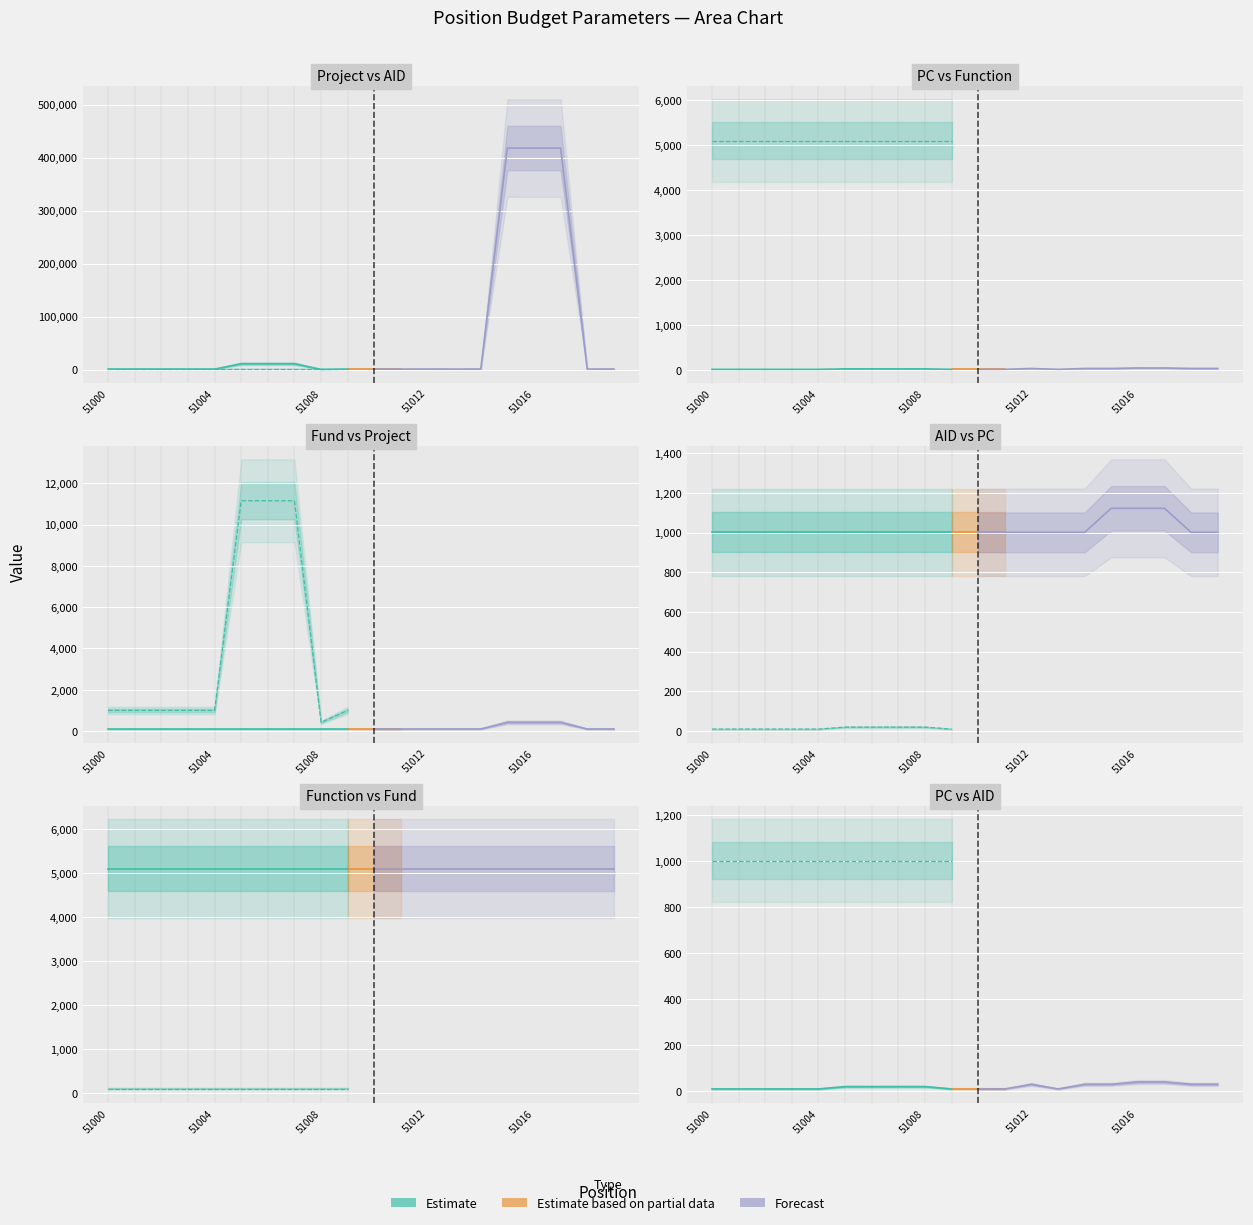

How many times do Function and Project cross each other?

4